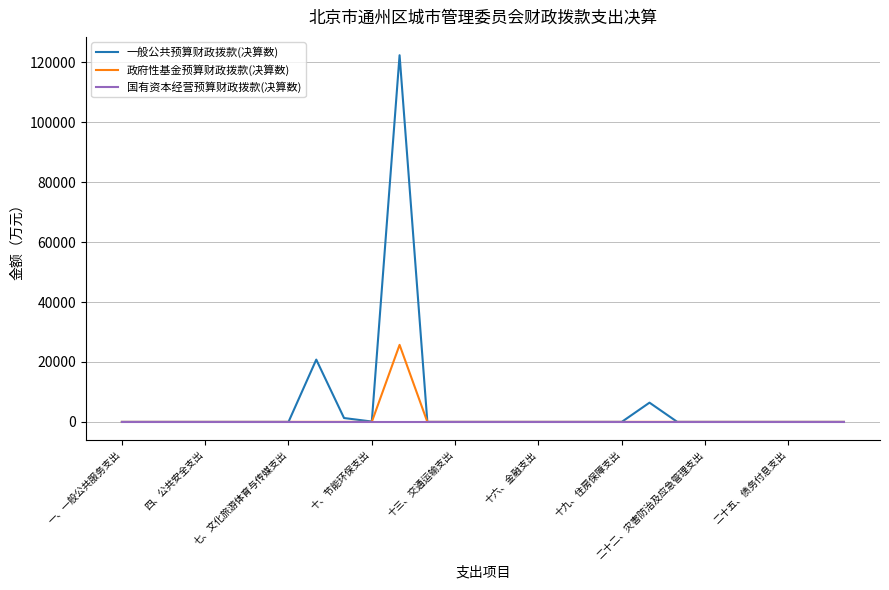

Which series has the widest spread of values?

一般公共预算财政拨款(决算数)